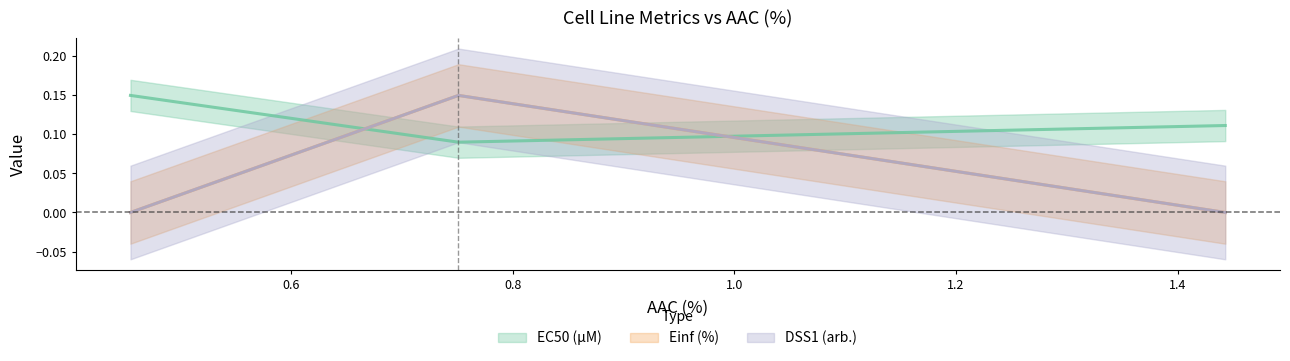

What is the value of the Einf (%) point at the 2nd from the left?

0.1